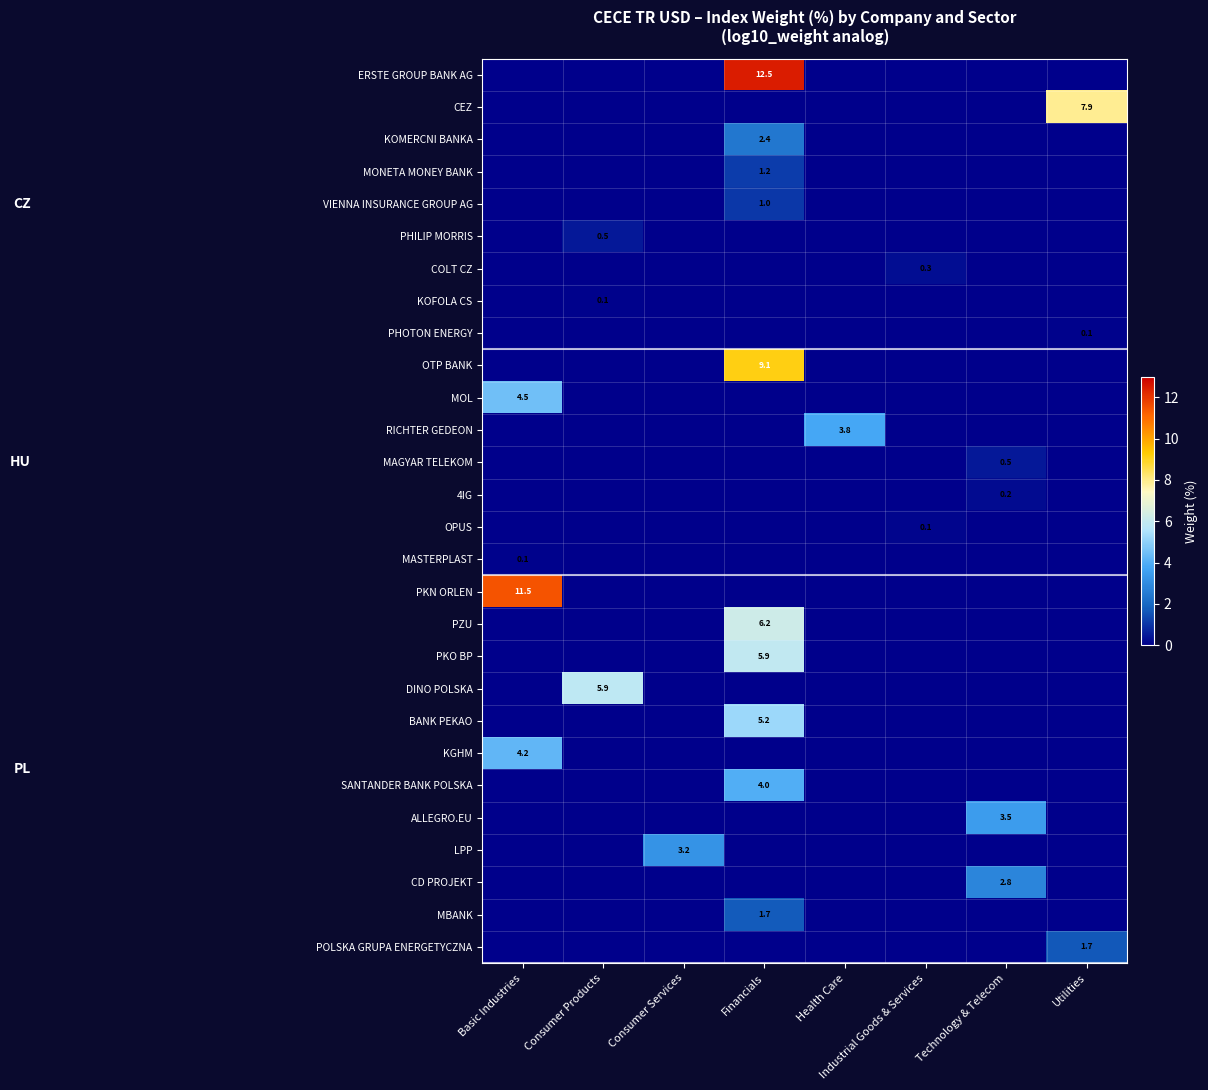

Which series has the largest total across all categories?

ERSTE GROUP BANK AG